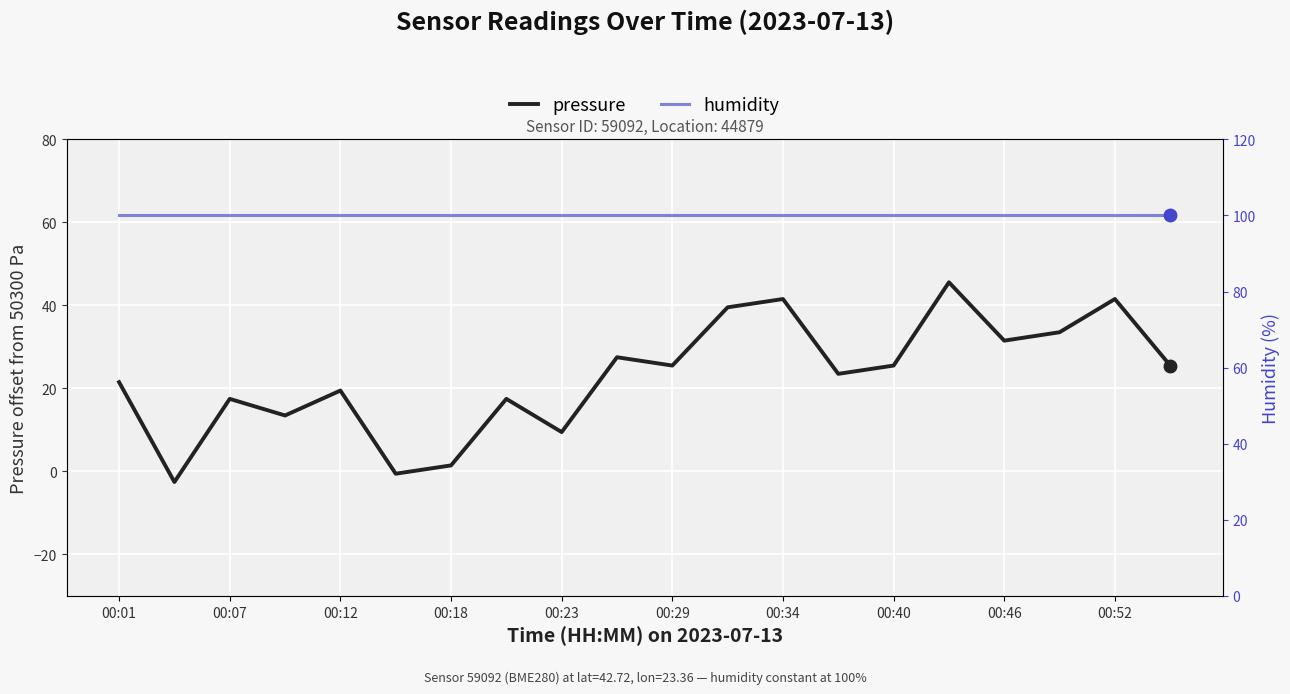

How many values in pressure are below zero?

2